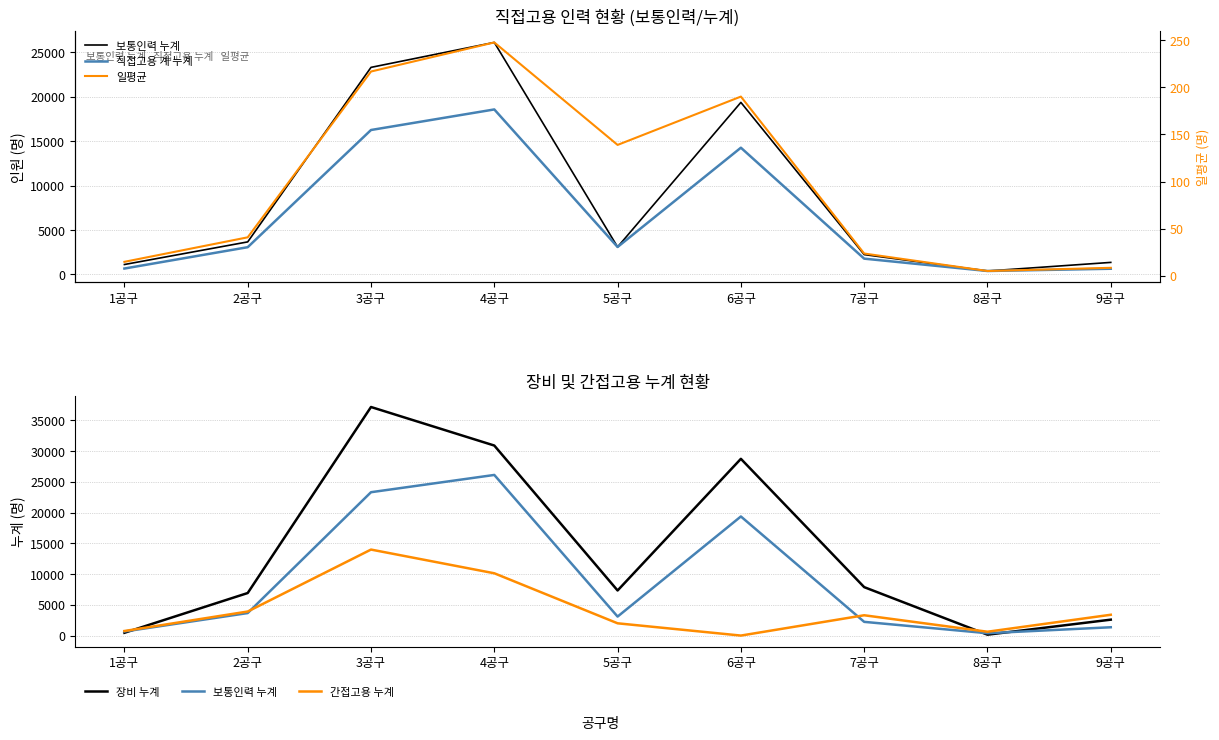

Which series changed the most between 2공구 and 8공구?

장비 누계